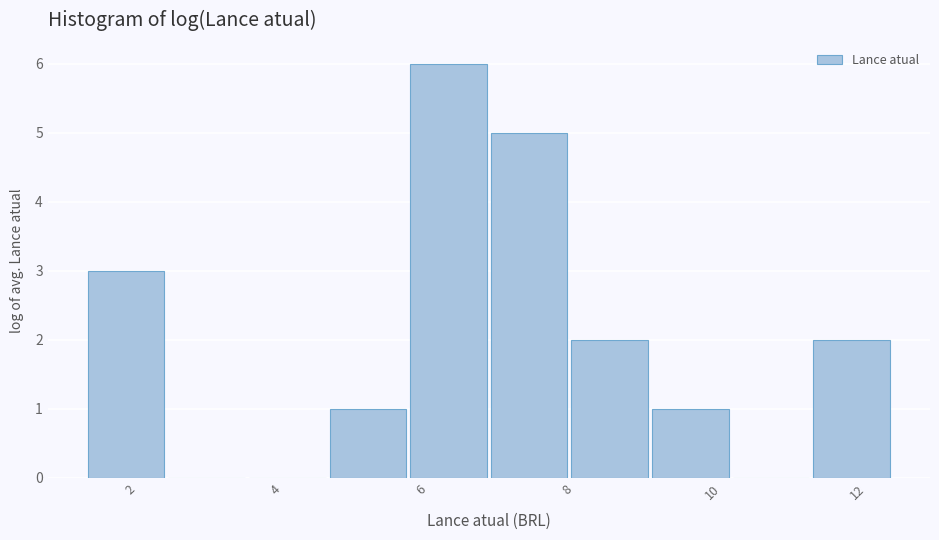

Reading left to right, list every bar in this chart as the range it spans on the x-axis followed by its height. Neither the bar edges nor the heights are printed on the chart, so give them approximately, as read against the axes.

1.4 to 2.4: 3
2.4 to 3.6: 0
3.6 to 4.8: 0
4.8 to 5.8: 1
5.8 to 7.0: 6
7.0 to 8.0: 5
8.0 to 9.2: 2
9.2 to 10.2: 1
10.2 to 11.4: 0
11.4 to 12.4: 2